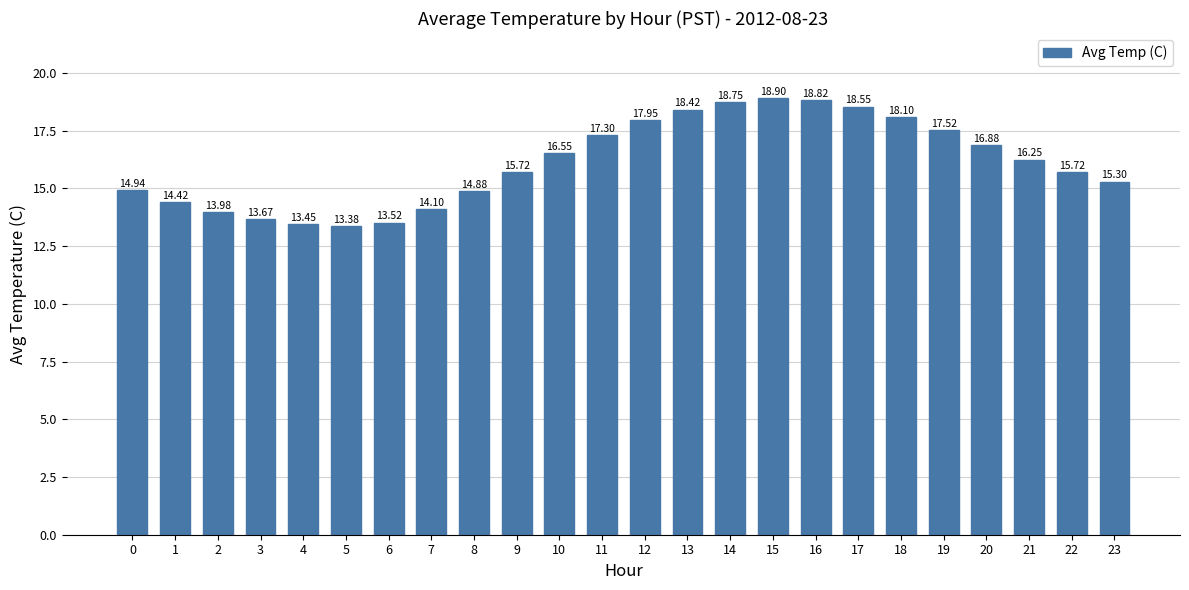

True or false: the data shows 25.3 at 10.

False